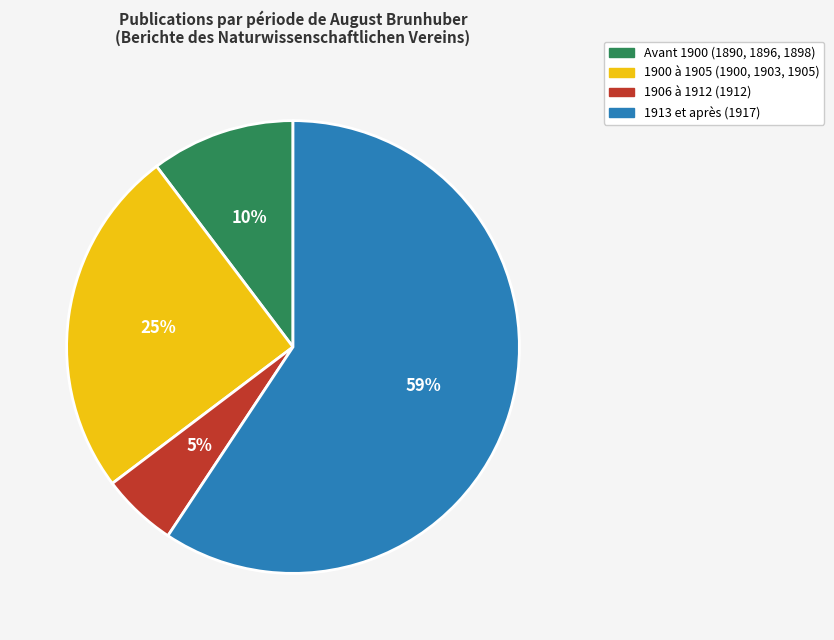

Is there any slice that represents more than half of the pie?

Yes